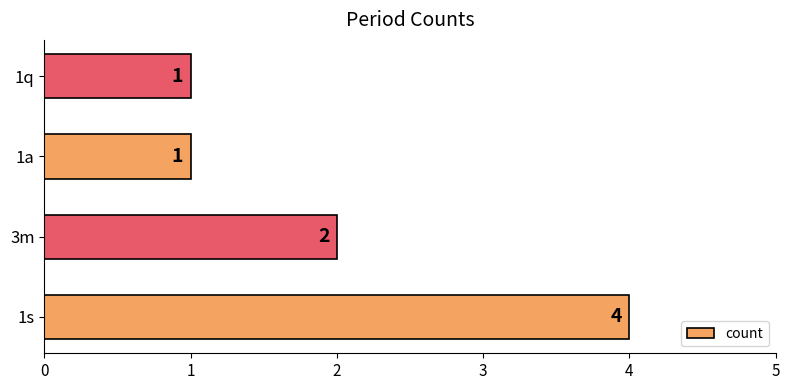

Reading bottom to top, list all the values displayed in this chart.

4	2	1	1